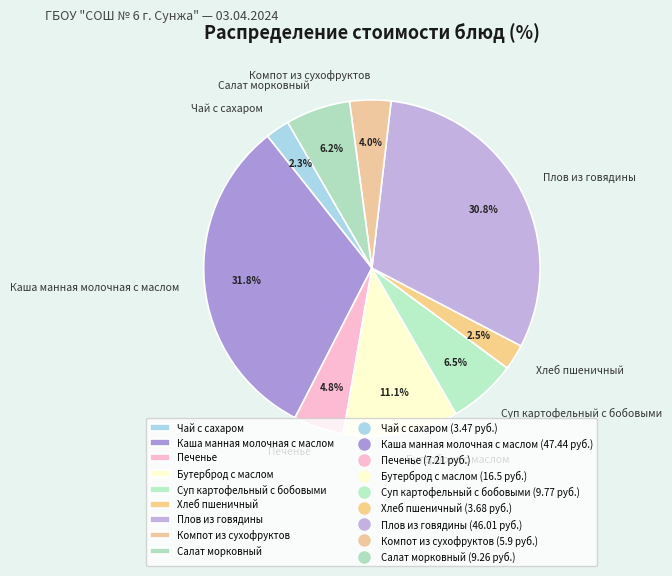

Between Компот из сухофруктов and Каша манная молочная с маслом, which is larger?

Каша манная молочная с маслом